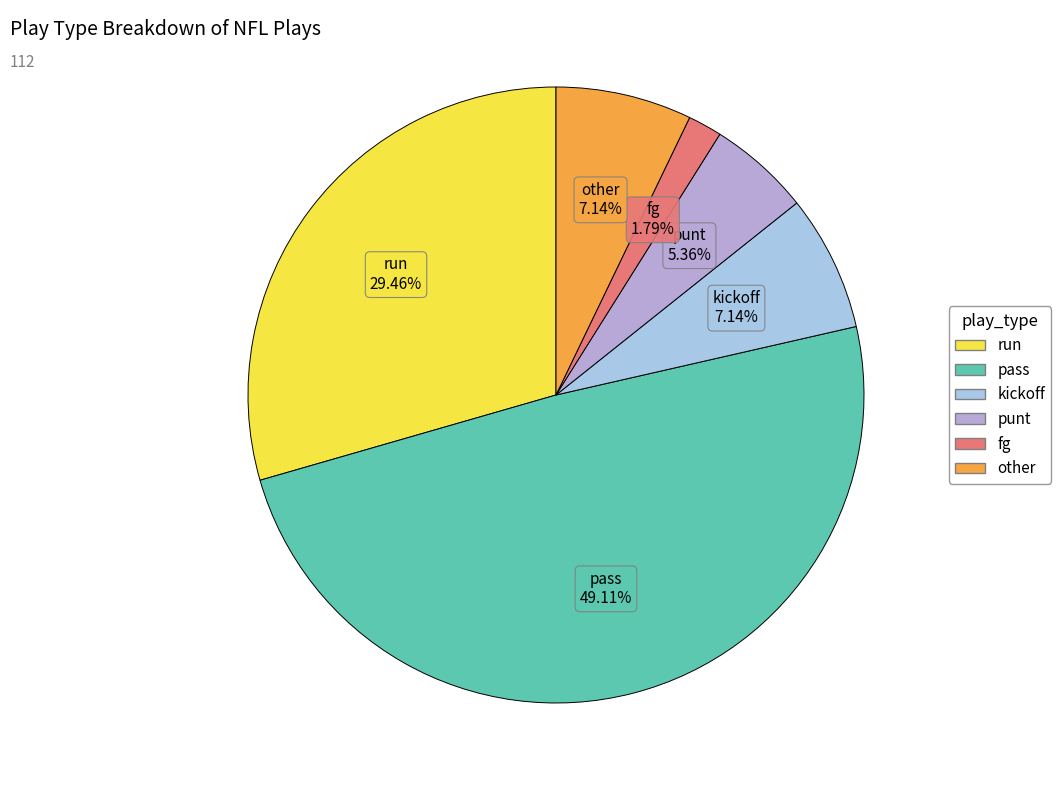

How many slices are in this pie chart?

6